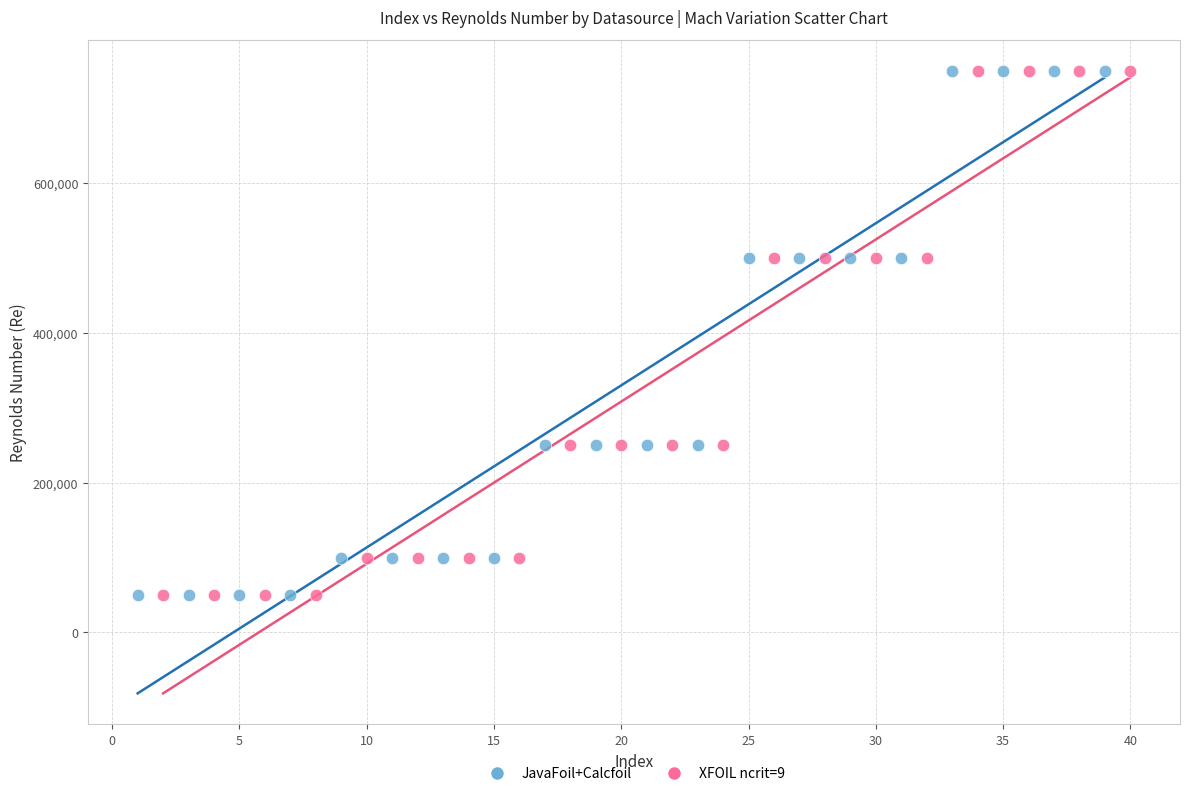

What are all the series names shown in the legend?

JavaFoil+Calcfoil, XFOIL ncrit=9